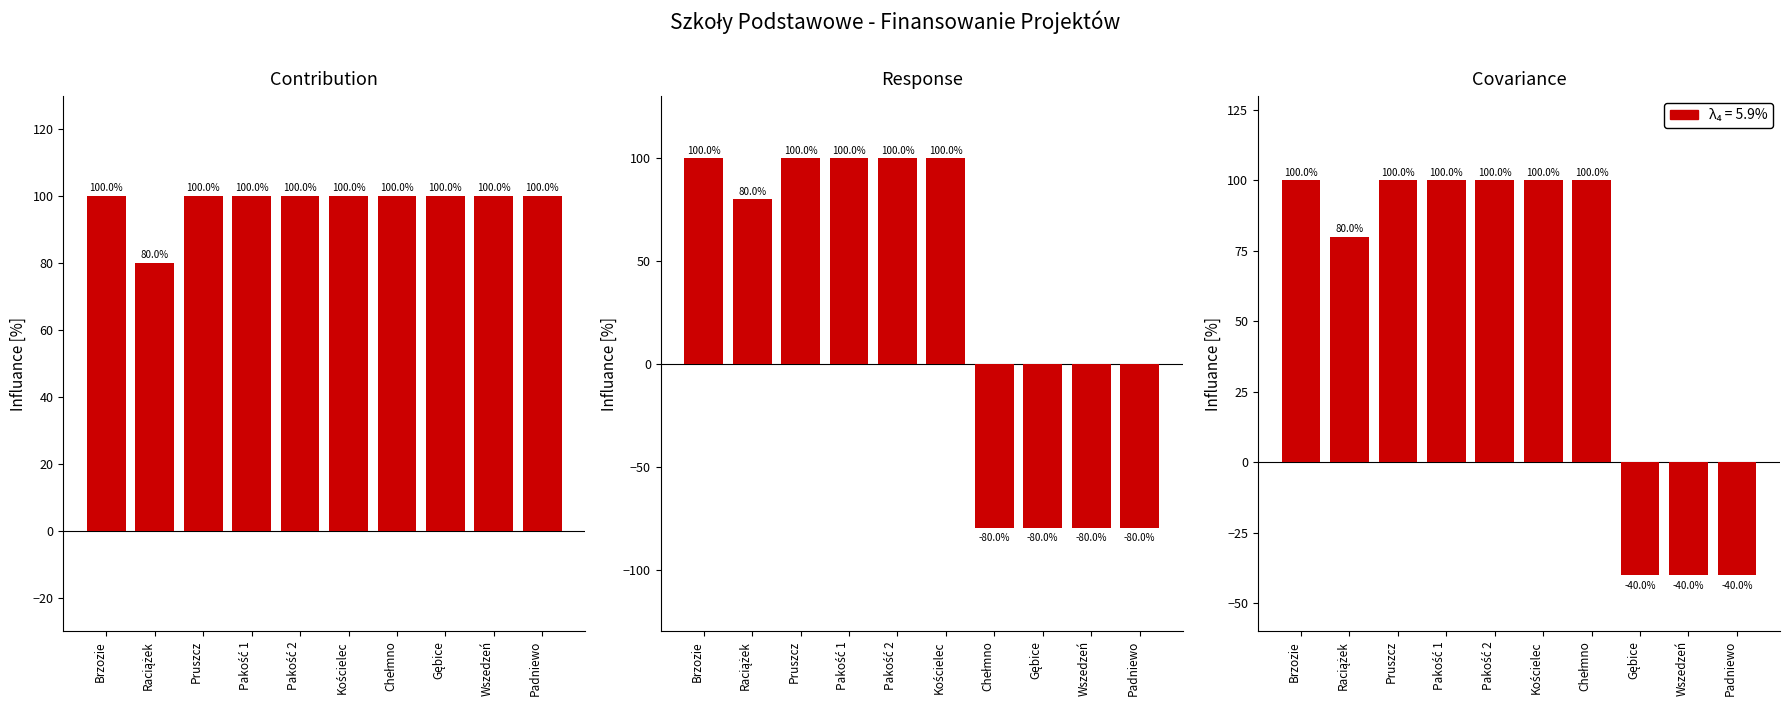

What position from the right is Pruszcz?

8